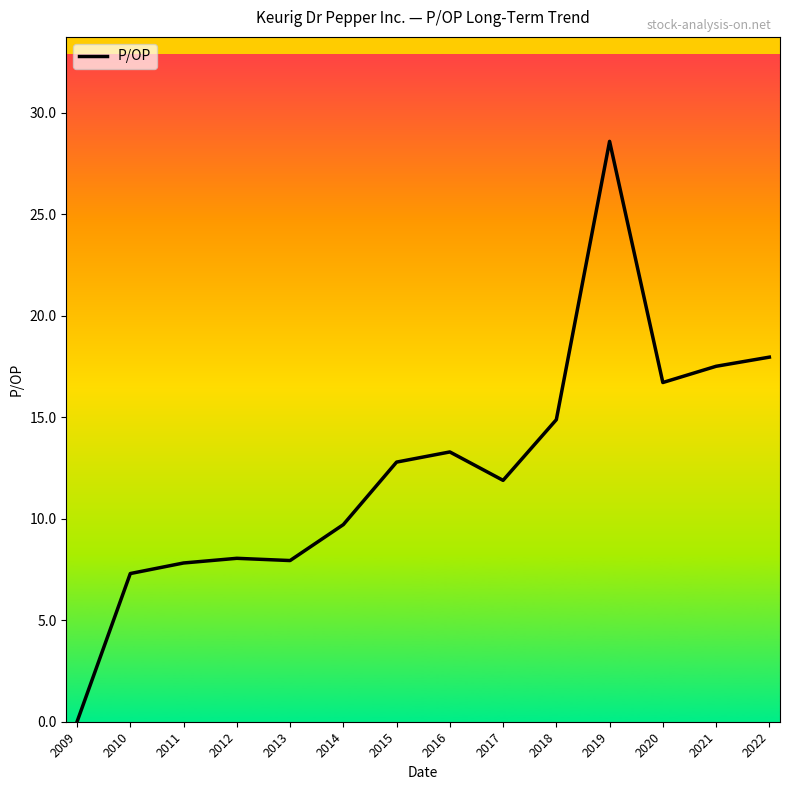

At which category does the chart reach its peak across all series?

2019